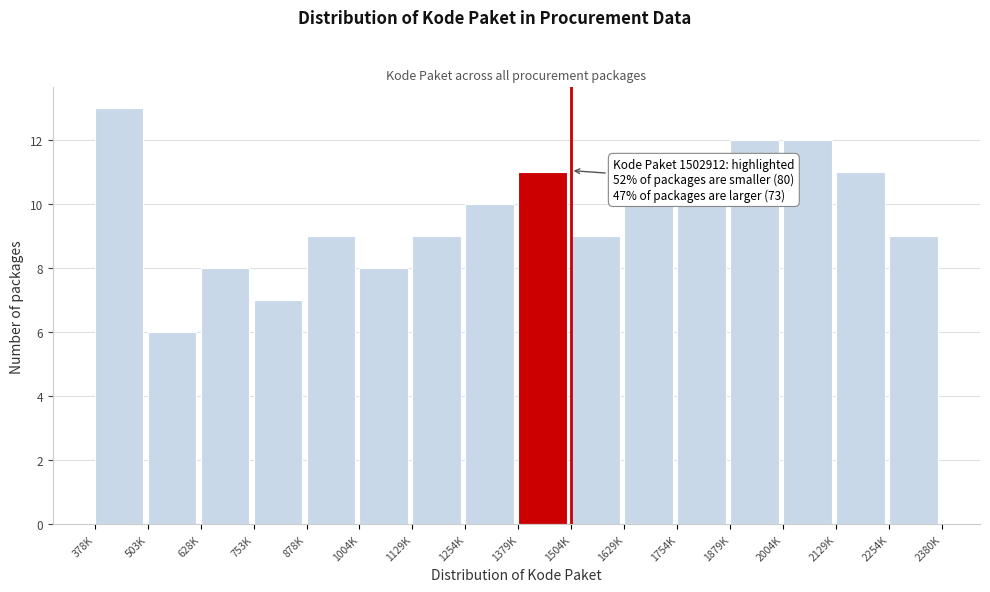

Reading right to left, what are all the values shown in this chart?

2254K=9	2129K=11	2004K=12	1879K=12	1754K=10	1629K=10	1504K=9	1379K=11	1254K=10	1129K=9	1004K=8	878K=9	753K=7	628K=8	503K=6	378K=13